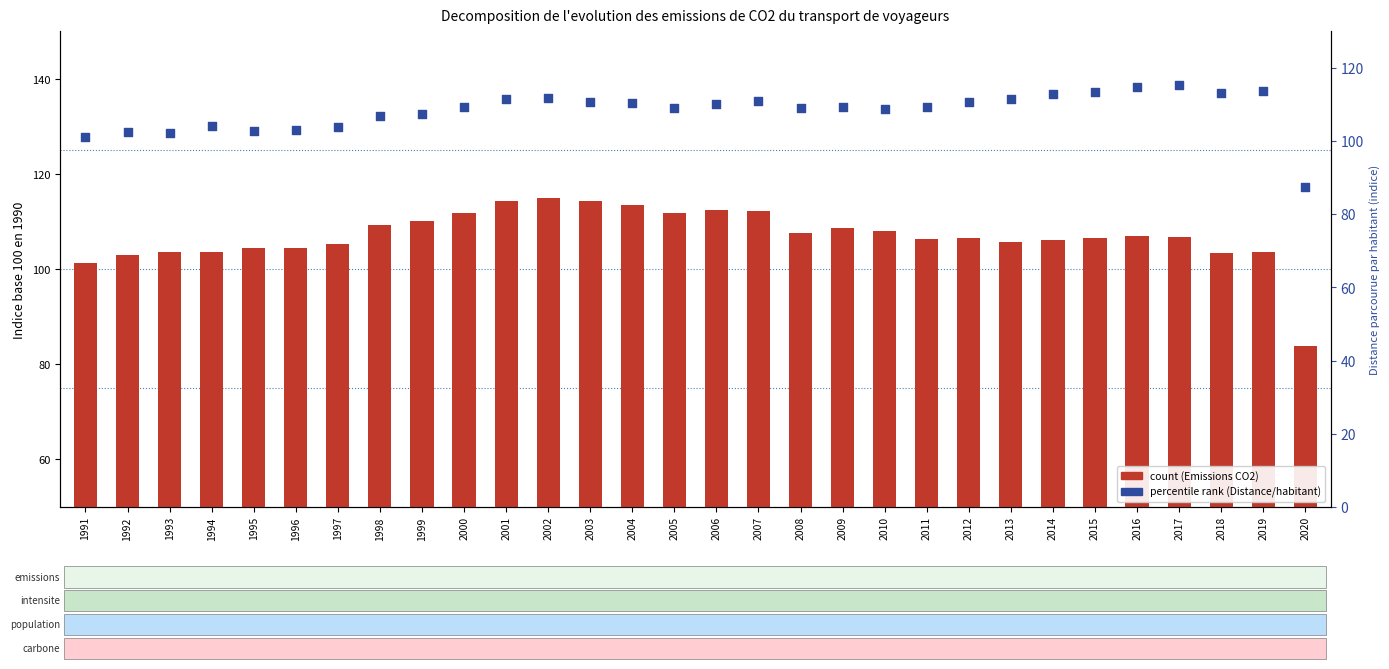

Which series has the largest total across all categories?

Distance/habitant